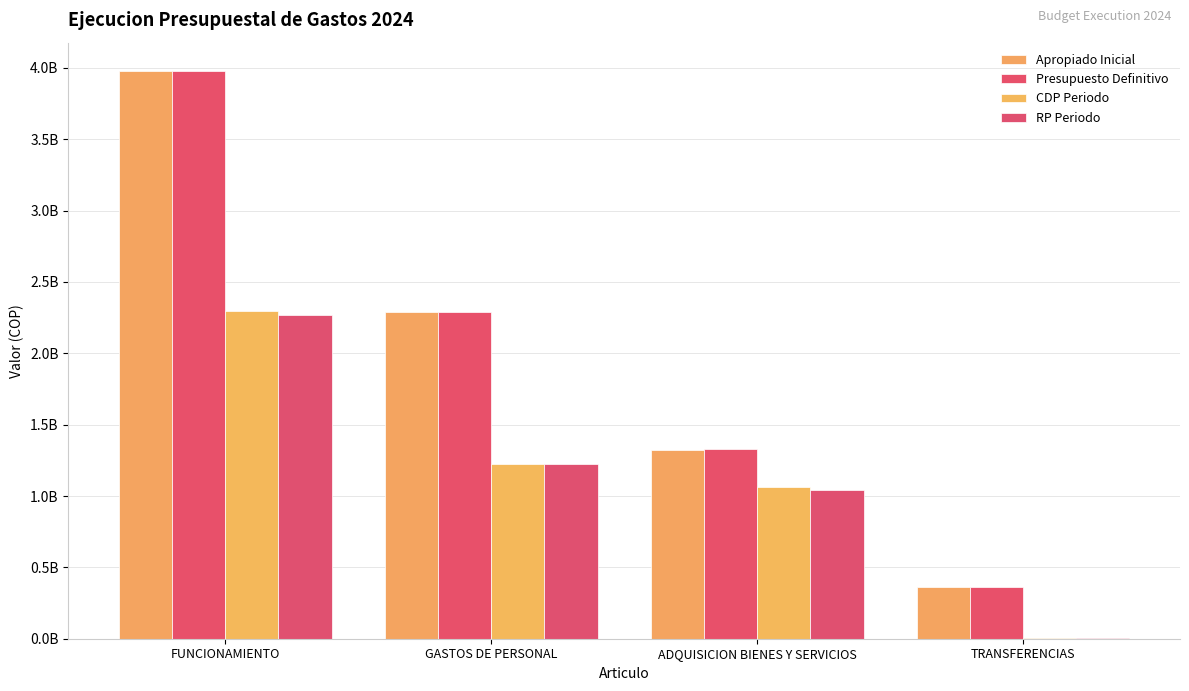

Reading left to right, list all the values displayed in this chart.

Apropiado Inicial: 3978060454.0	2289102946.0	1324044560.0	364912948.0
Presupuesto Definitivo: 3978060454.0	2287102946.0	1326044560.0	364912948.0
CDP Periodo: 2294486756.5	1224588921.5	1065092435.0	4805400.0
RP Periodo: 2268581423.5	1224588921.5	1039187102.0	4805400.0